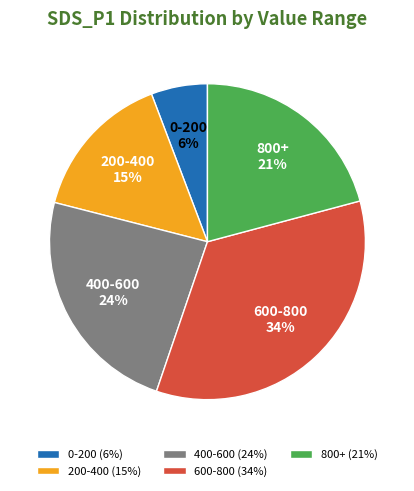

Count the number of slices in the pie.

5